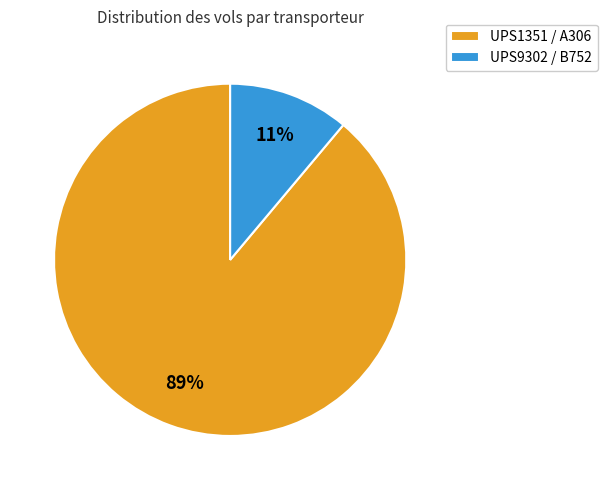

Between UPS1351 / A306 and UPS9302 / B752, which is larger?

UPS1351 / A306